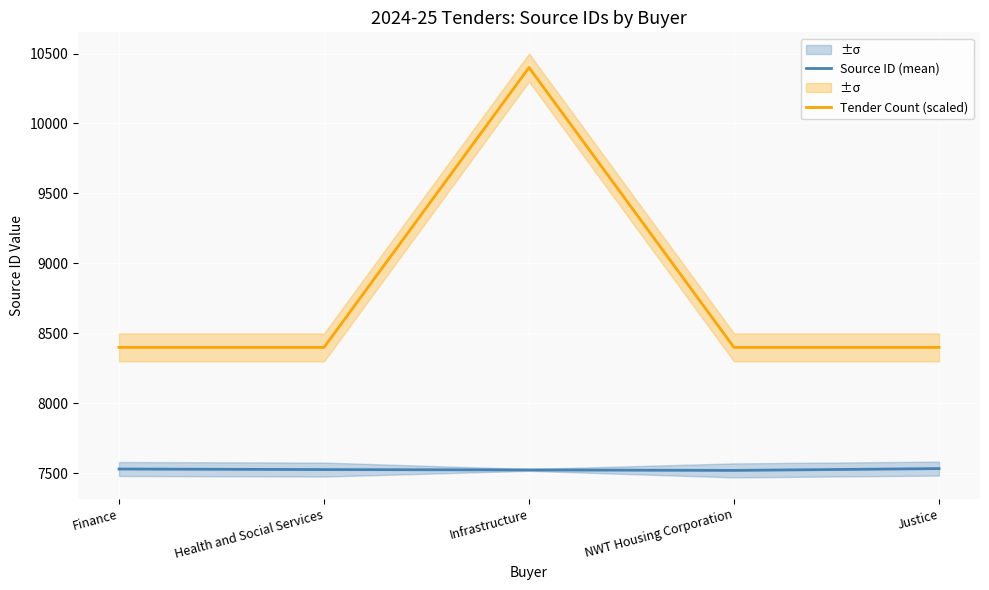

What is the approximate value of Tender Count (scaled) at Health and Social Services?

8400.0